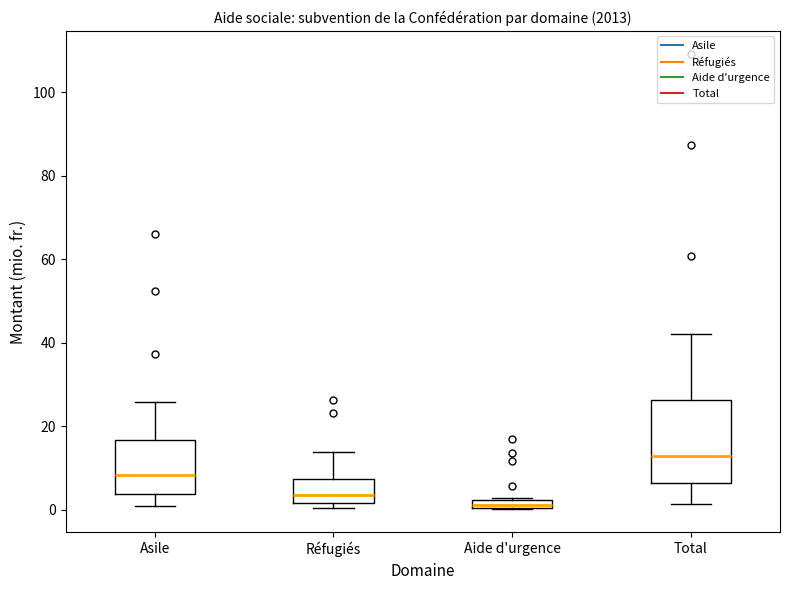

Where is the upper edge of the box for Aide d'urgence on the y-axis? The values are not printed on the chart, so give them approximately, as read against the axis.

2